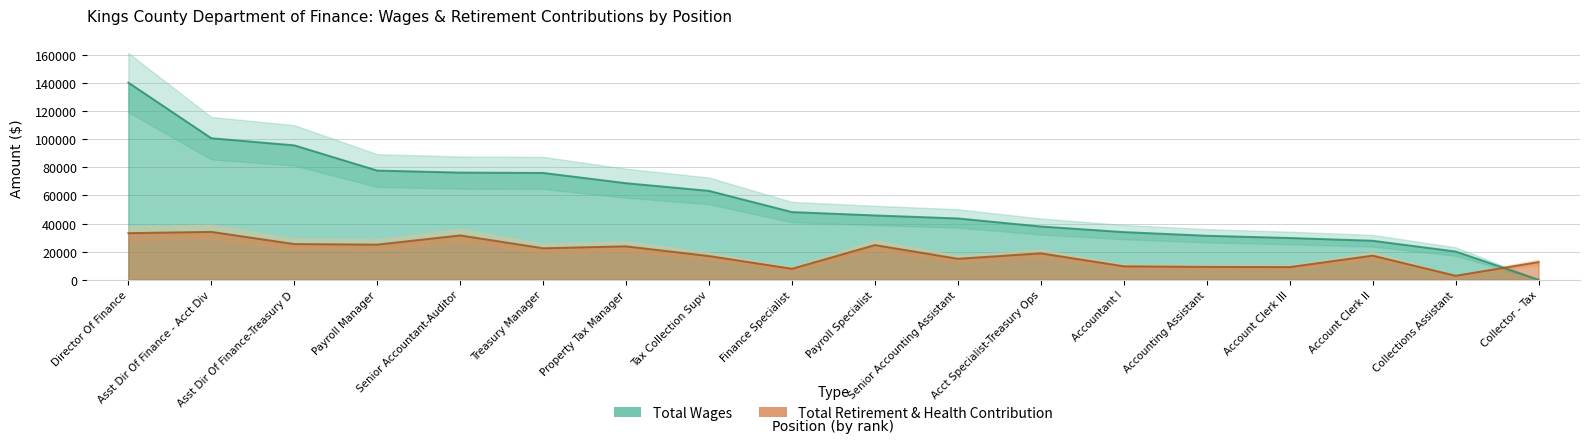

Reading left to right, what are all the values shown in this chart?

Total Wages: Director Of Finance=140371	Asst Dir Of Finance - Acct Div=100780	Asst Dir Of Finance-Treasury D=95704	Payroll Manager=77752	Senior Accountant-Auditor=76302	Treasury Manager=76052	Property Tax Manager=68744	Tax Collection Supv=63286	Finance Specialist=48186	Payroll Specialist=45795	Senior Accounting Assistant=43649	Acct Specialist-Treasury Ops=37914	Accountant I=33932	Accounting Assistant=31318	Account Clerk III=29738	Account Clerk II=27753	Collections Assistant=20103	Collector - Tax=0
Total Retirement & Health Contribution: Director Of Finance=33180	Asst Dir Of Finance - Acct Div=34087	Asst Dir Of Finance-Treasury D=25416	Payroll Manager=25001	Senior Accountant-Auditor=31558	Treasury Manager=22436	Property Tax Manager=23779	Tax Collection Supv=16875	Finance Specialist=7814	Payroll Specialist=24700	Senior Accounting Assistant=14923	Acct Specialist-Treasury Ops=18816	Accountant I=9575	Accounting Assistant=9166	Account Clerk III=9011	Account Clerk II=17179	Collections Assistant=2839	Collector - Tax=12591